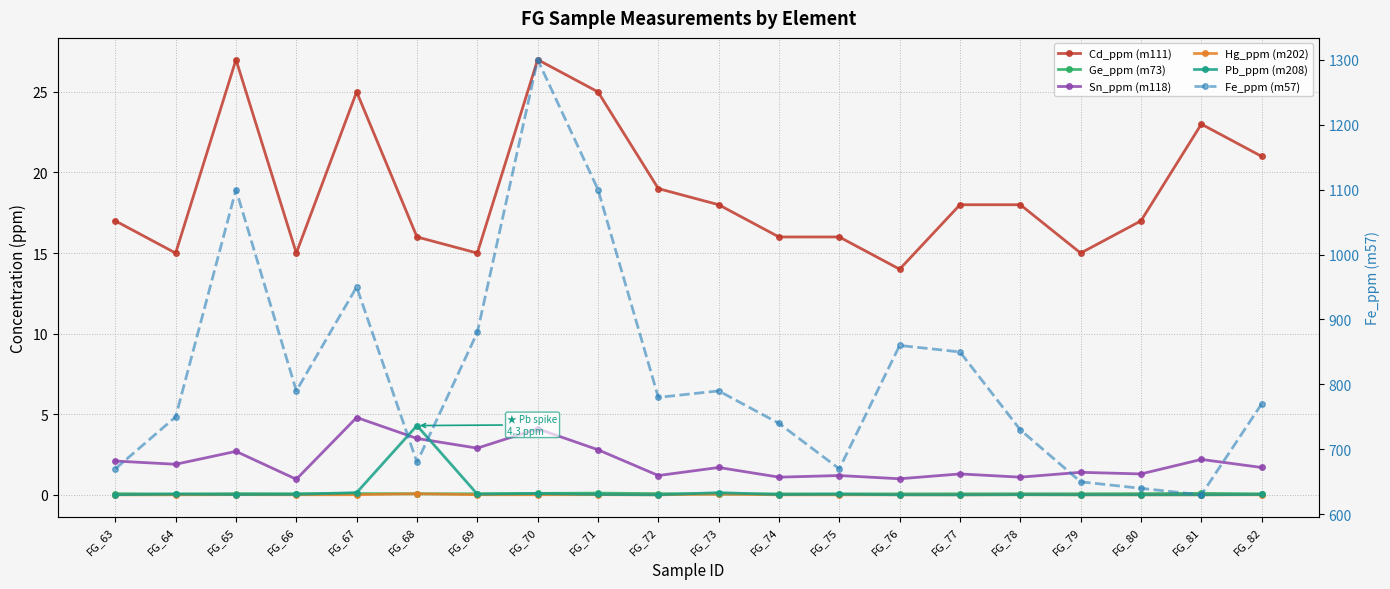

How many series are shown in this chart?

6